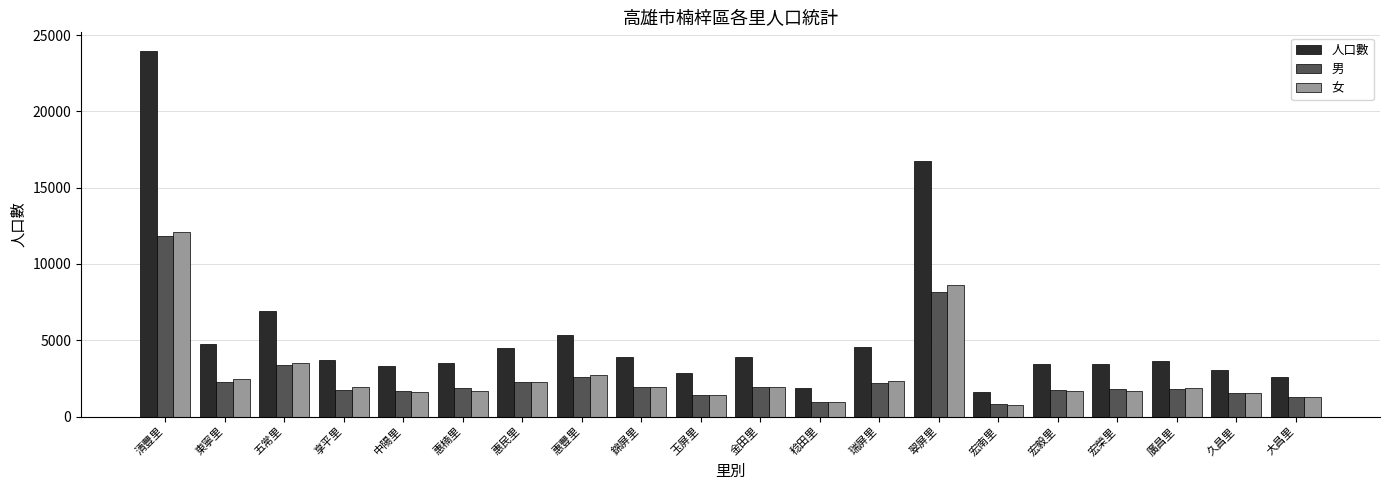

Where is 女 nearest to the value 6453?

翠屏里